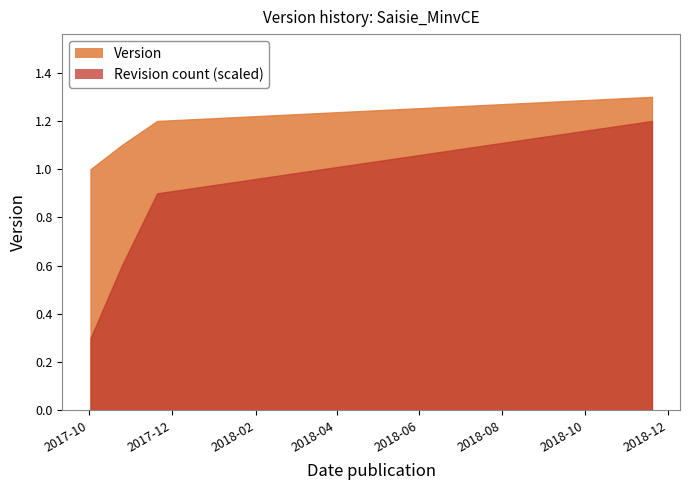

Reading left to right, extract all data points from this chart.

1.0	1.1	1.2	1.3